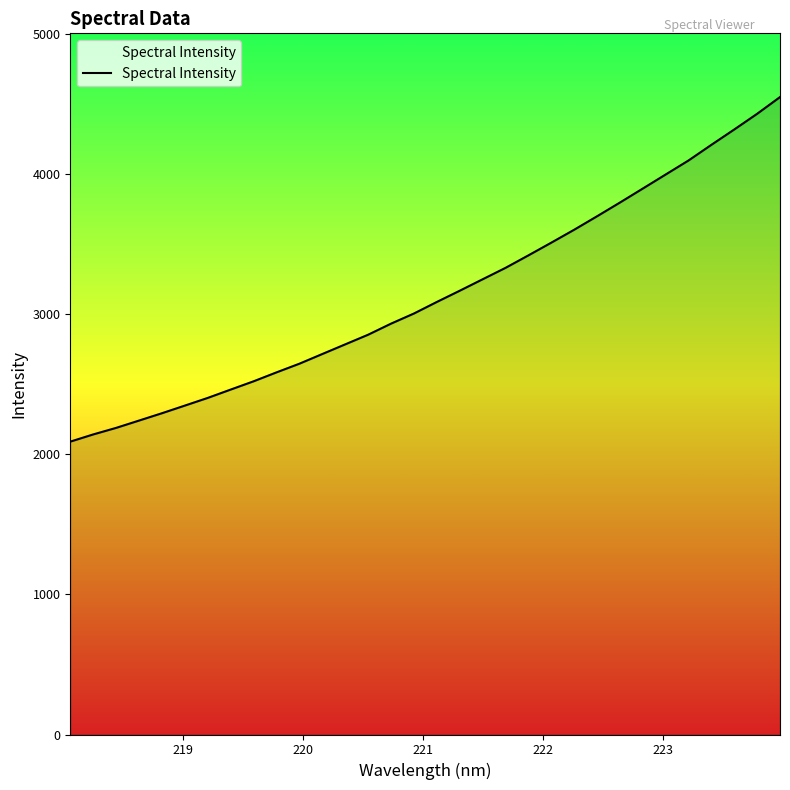

What is the maximum value shown in the chart?

4548.2